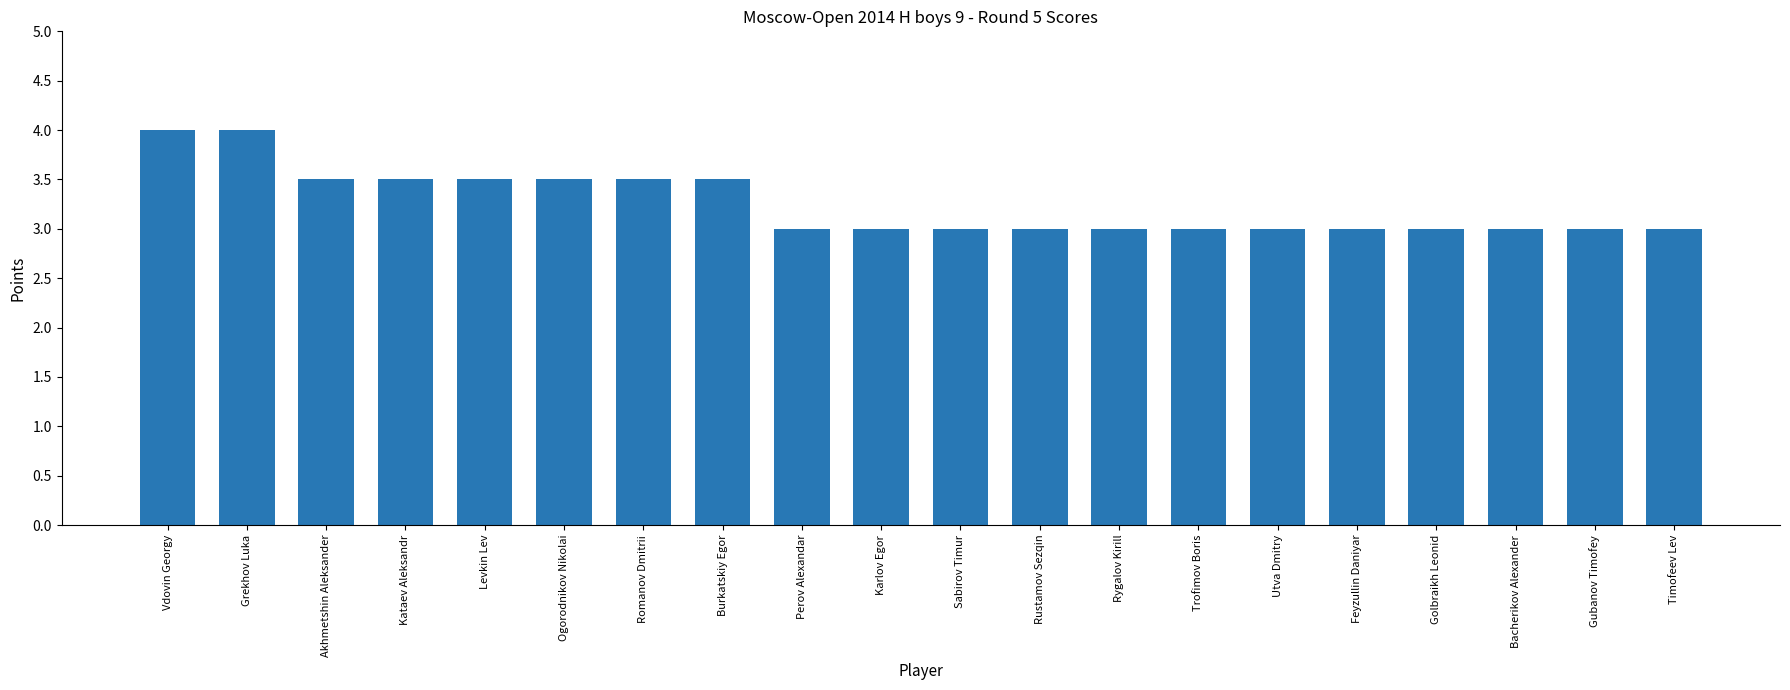

True or false: the data shows 3.0 at Bacherikov Alexander.

True